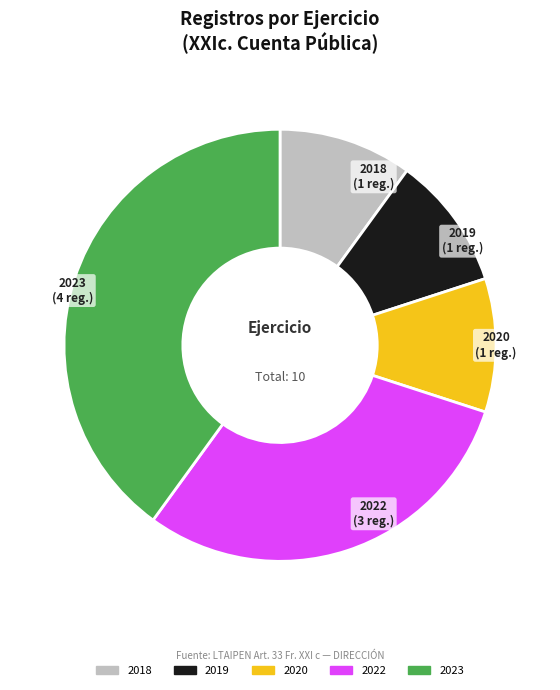

Is there any slice that represents more than half of the pie?

No